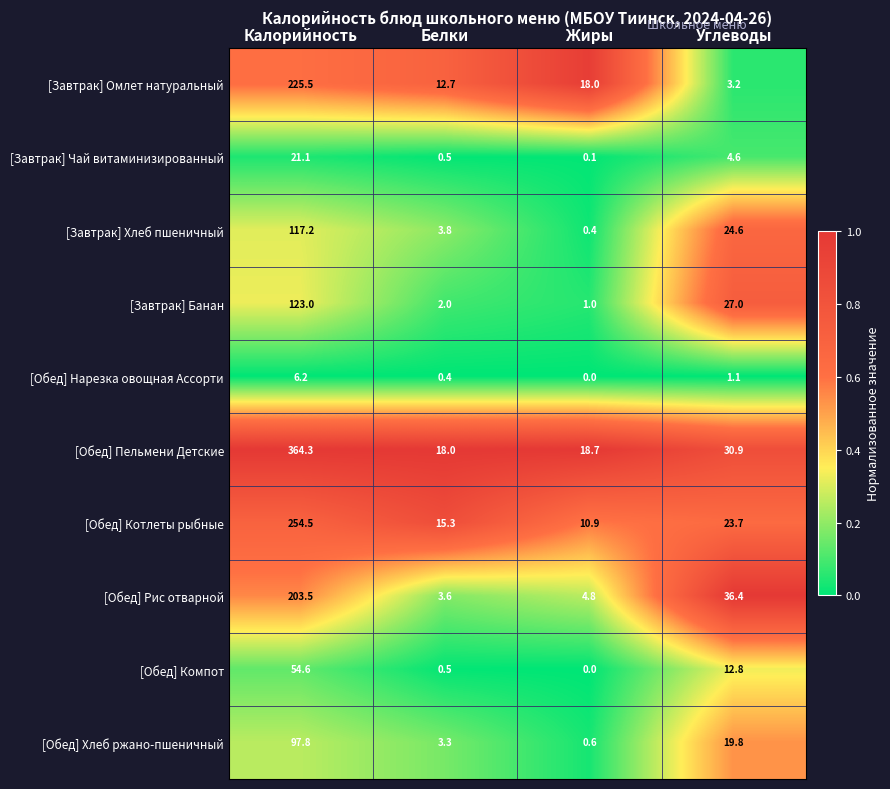

What value does the [Обед] Хлеб ржано-пшеничный series have at Калорийность?

97.8